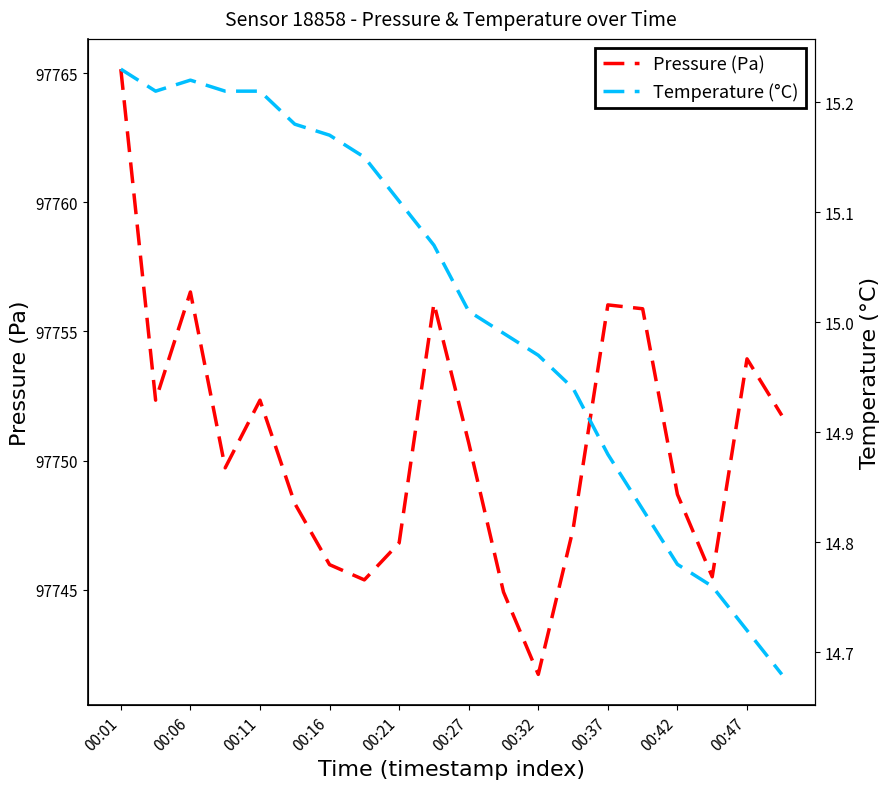

The value of Pressure (Pa) at 19 is 66476.4. True or false?

False